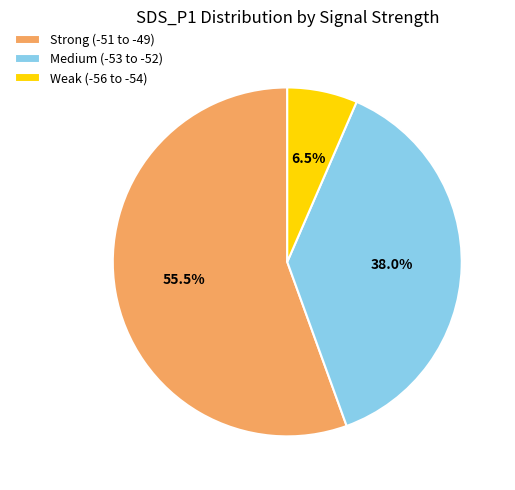

What is the smallest slice in the pie chart?

Weak (-56 to -54)